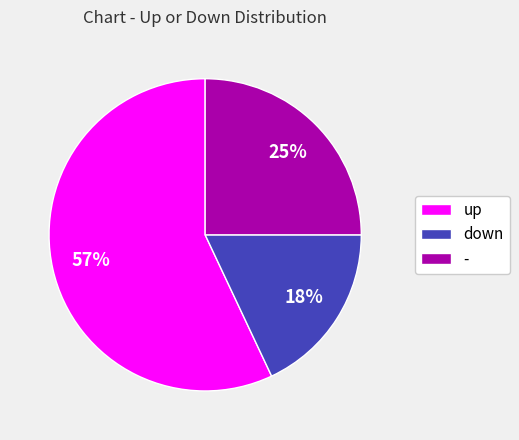

Count the number of slices in the pie.

3